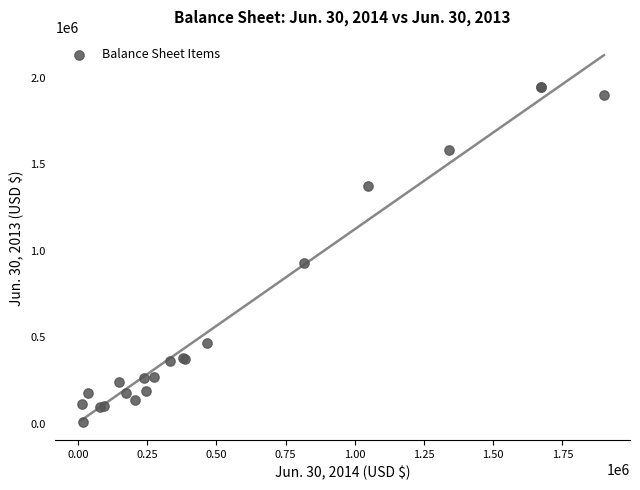

What Y value in the scatter plot is closest to 977498?

930672